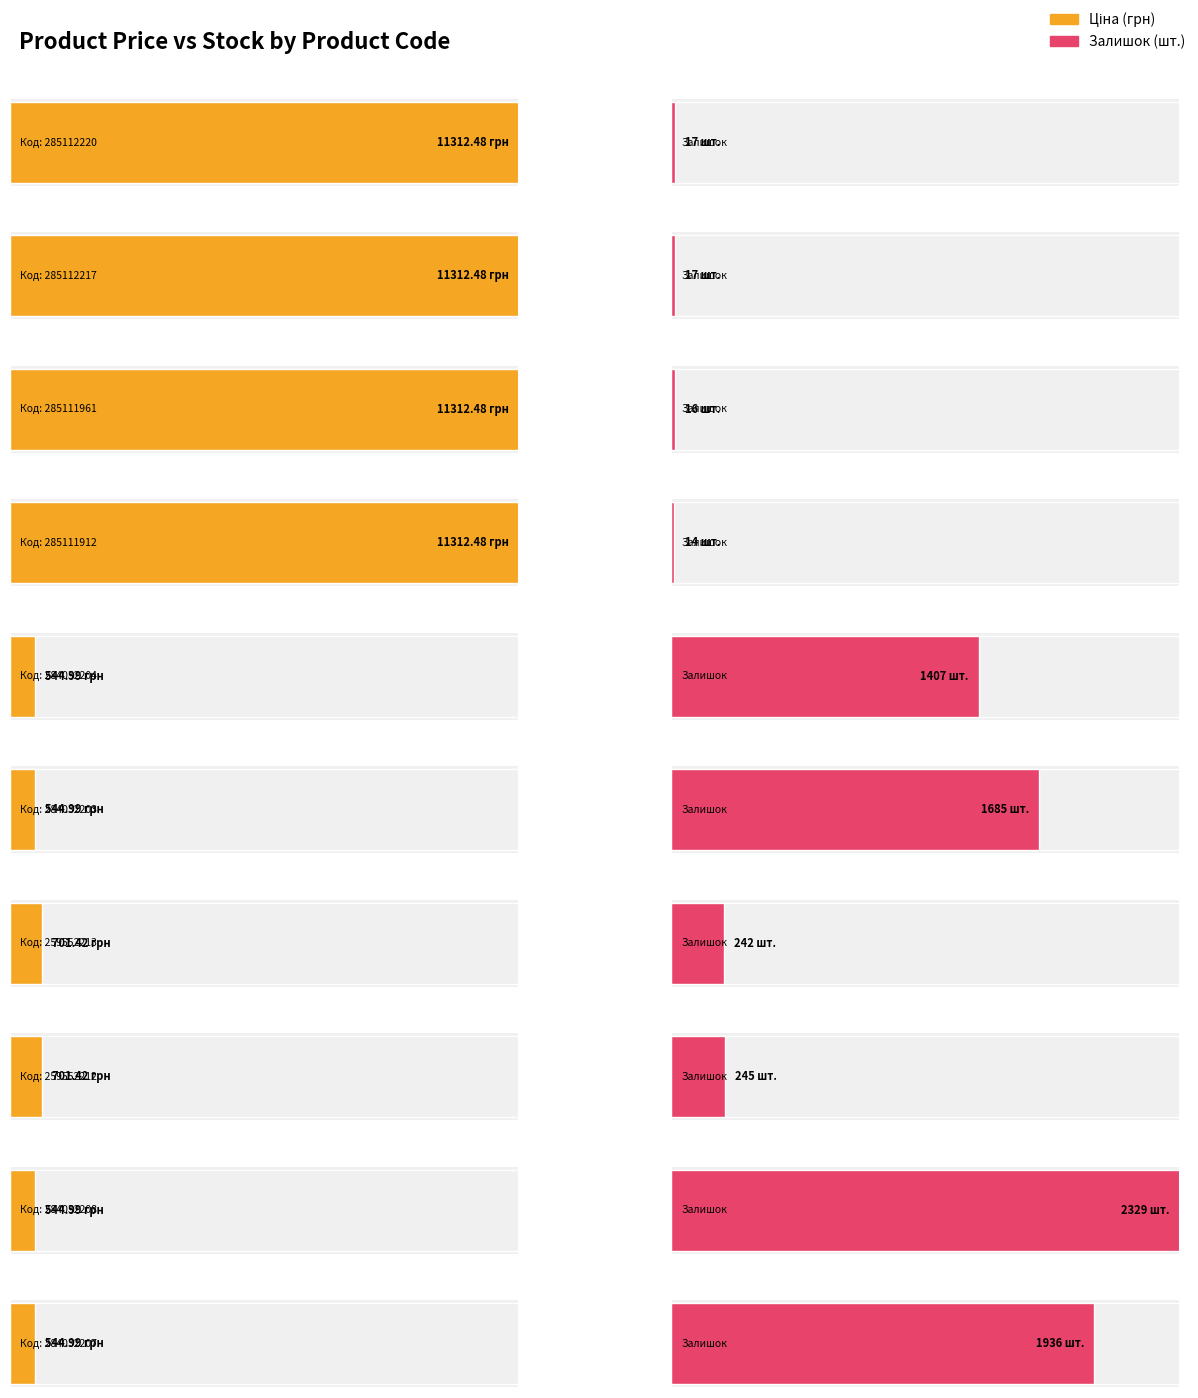

At which category is the sum across all series the highest?

285112220